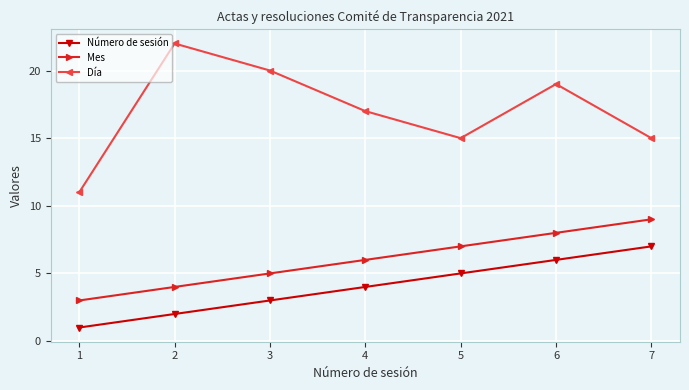

Rank the series by their average value, from lowest to highest.

Número de sesión, Mes, Día